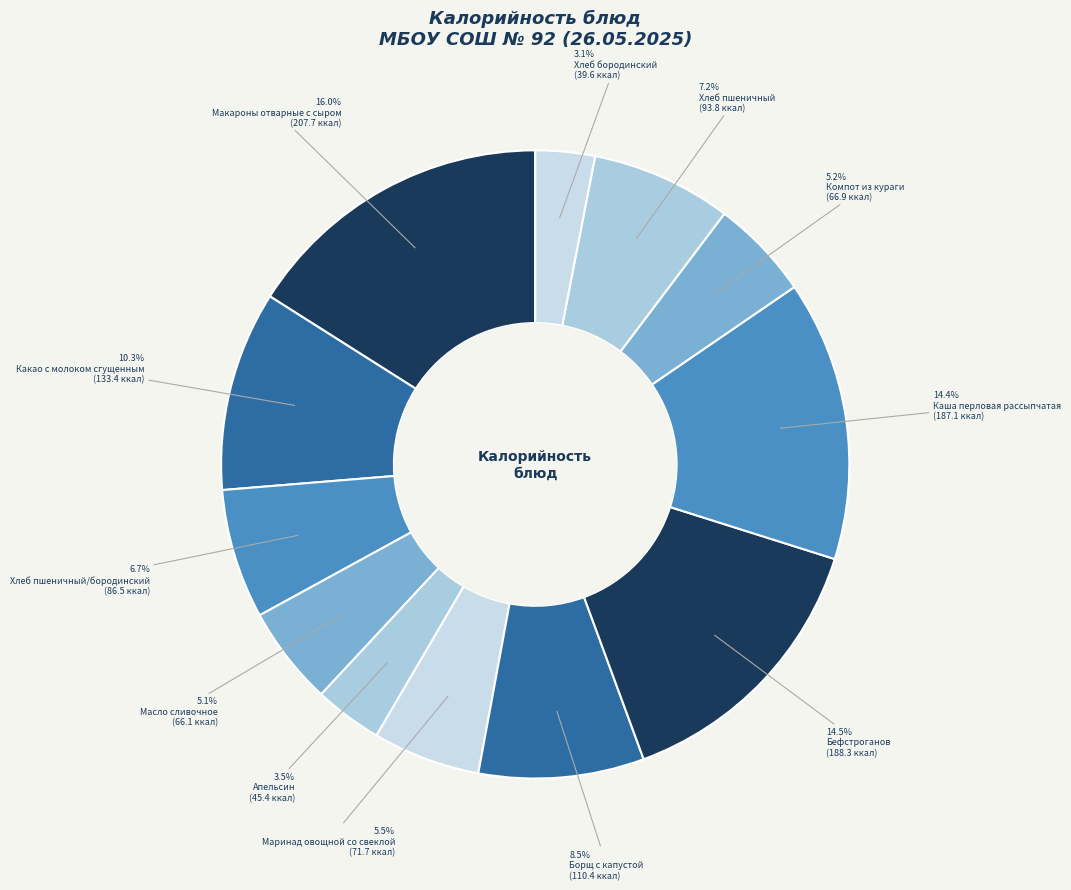

True or false: Маринад овощной со свеклой accounts for 6% of the total.

True